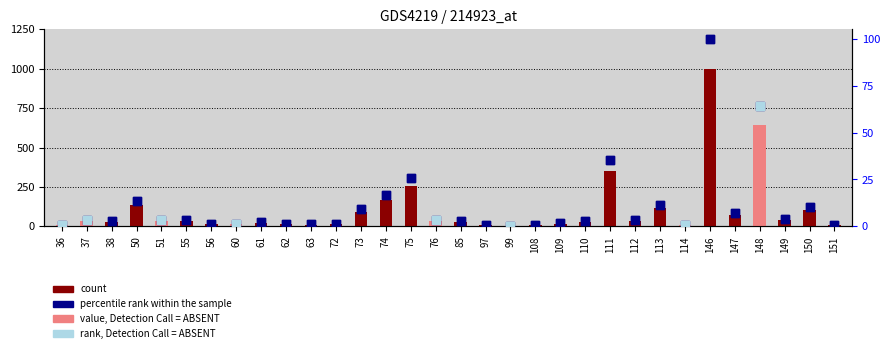

What is the total value across all series at 73?

100.1